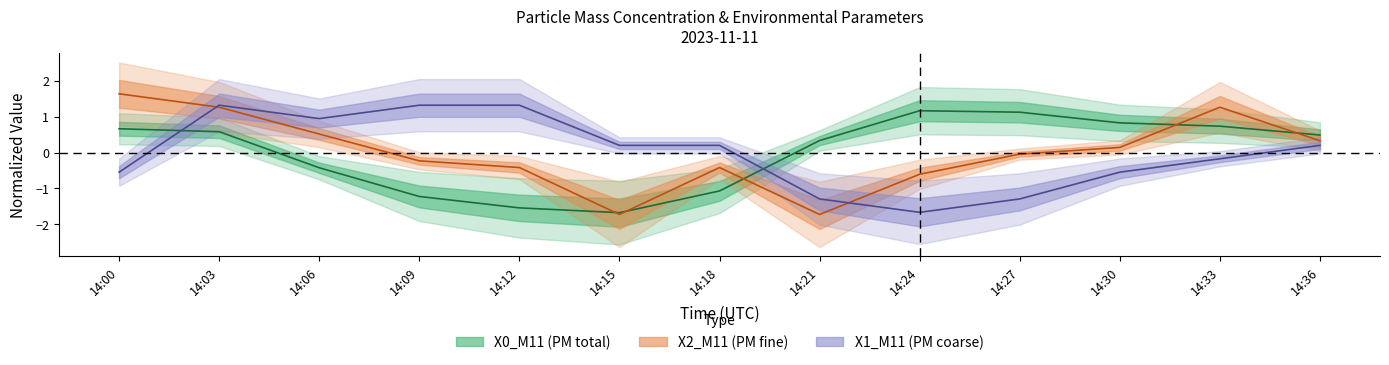

Which category has the lowest value in the X1_M11 (PM coarse) series?

14:24